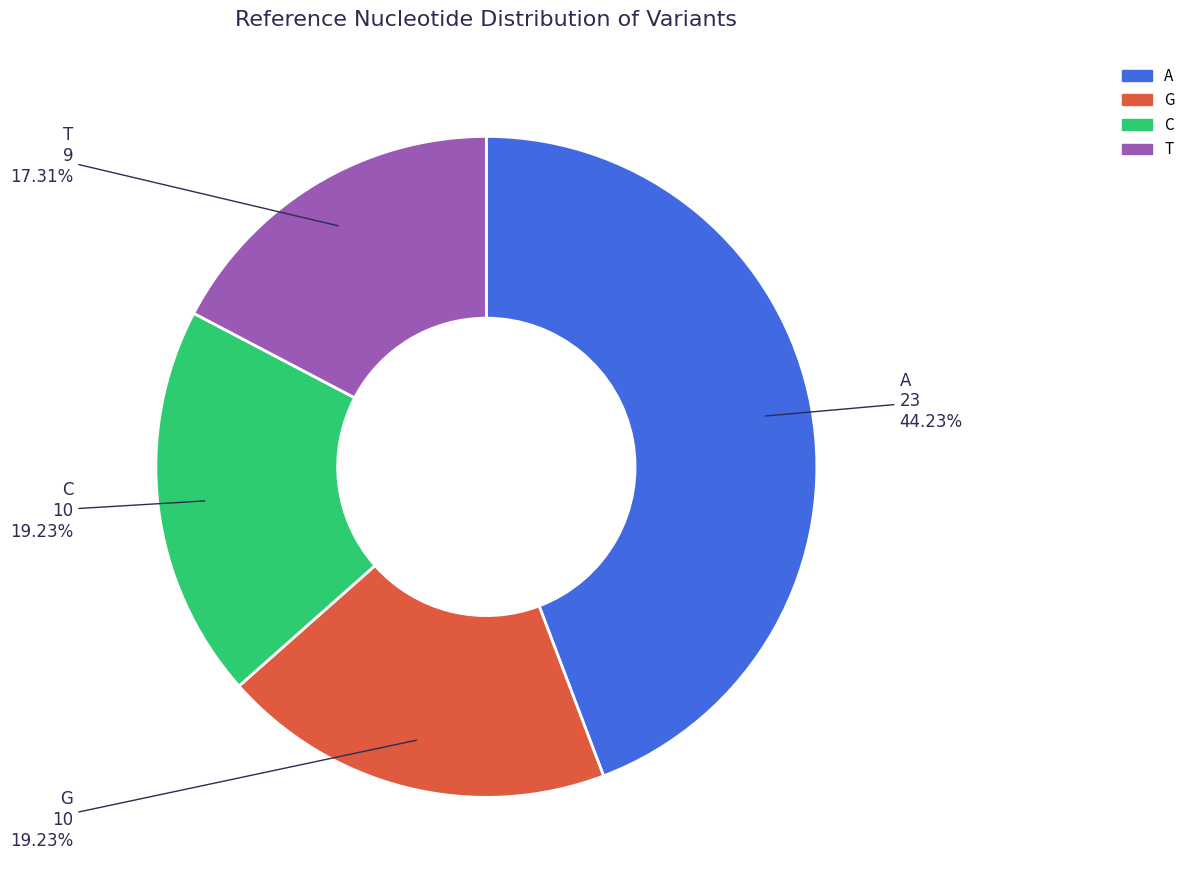

Combined, do A and T account for over 50%?

Yes